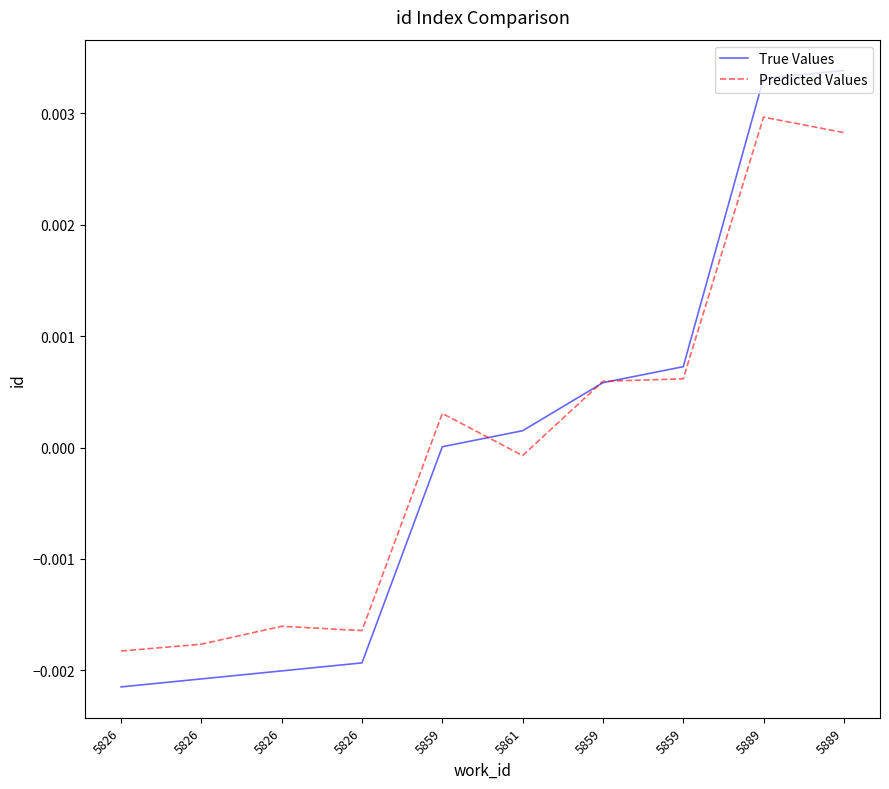

At which label does Predicted Values first exceed 0?

5859